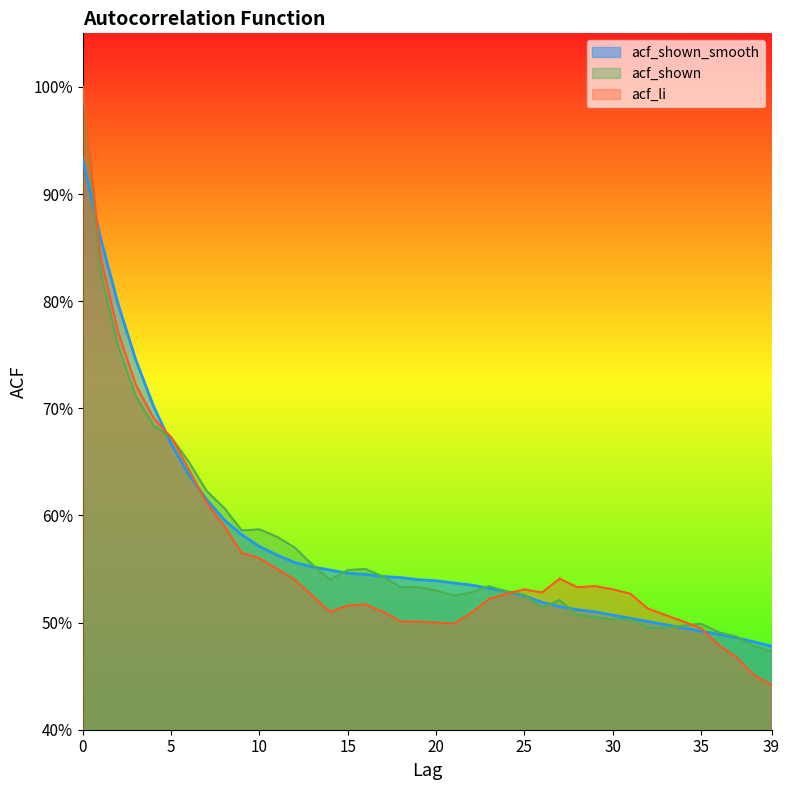

What are all the series names shown in the legend?

acf_shown_smooth, acf_shown, acf_li